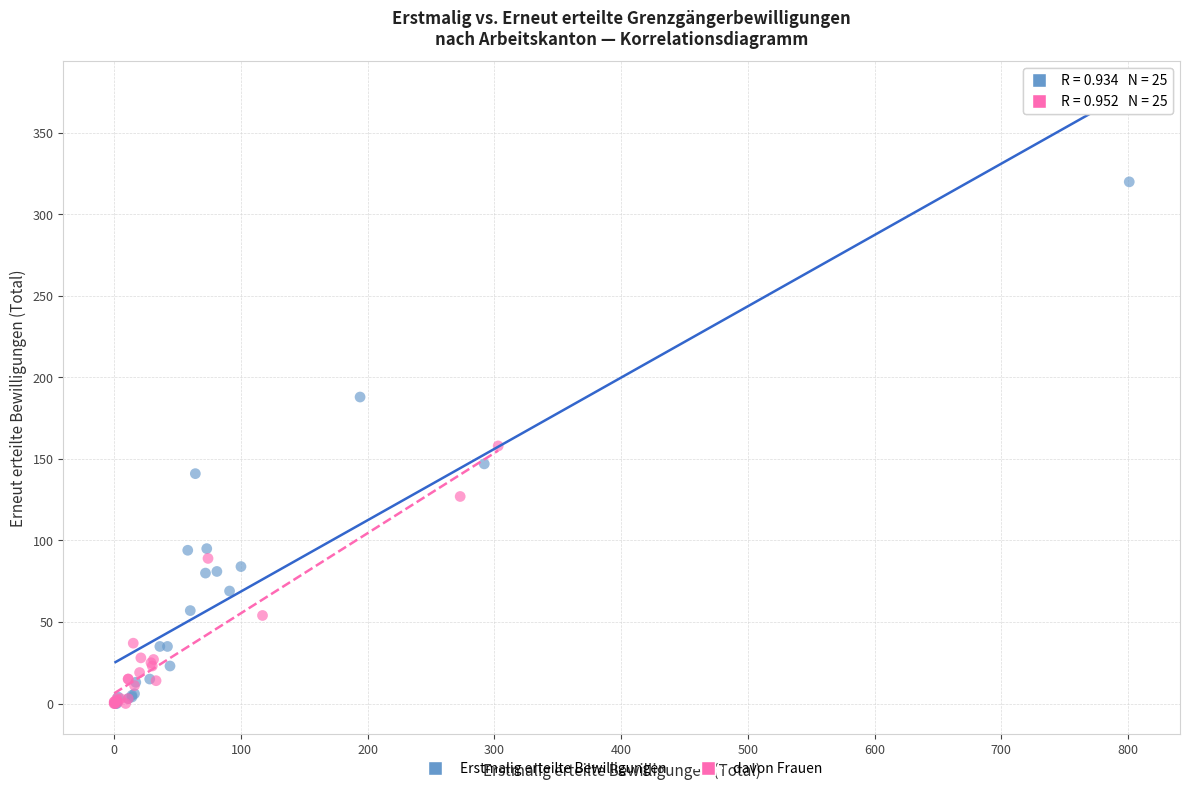

Which series has the widest spread of Y values?

Erstmalig erteilte Bewilligungen